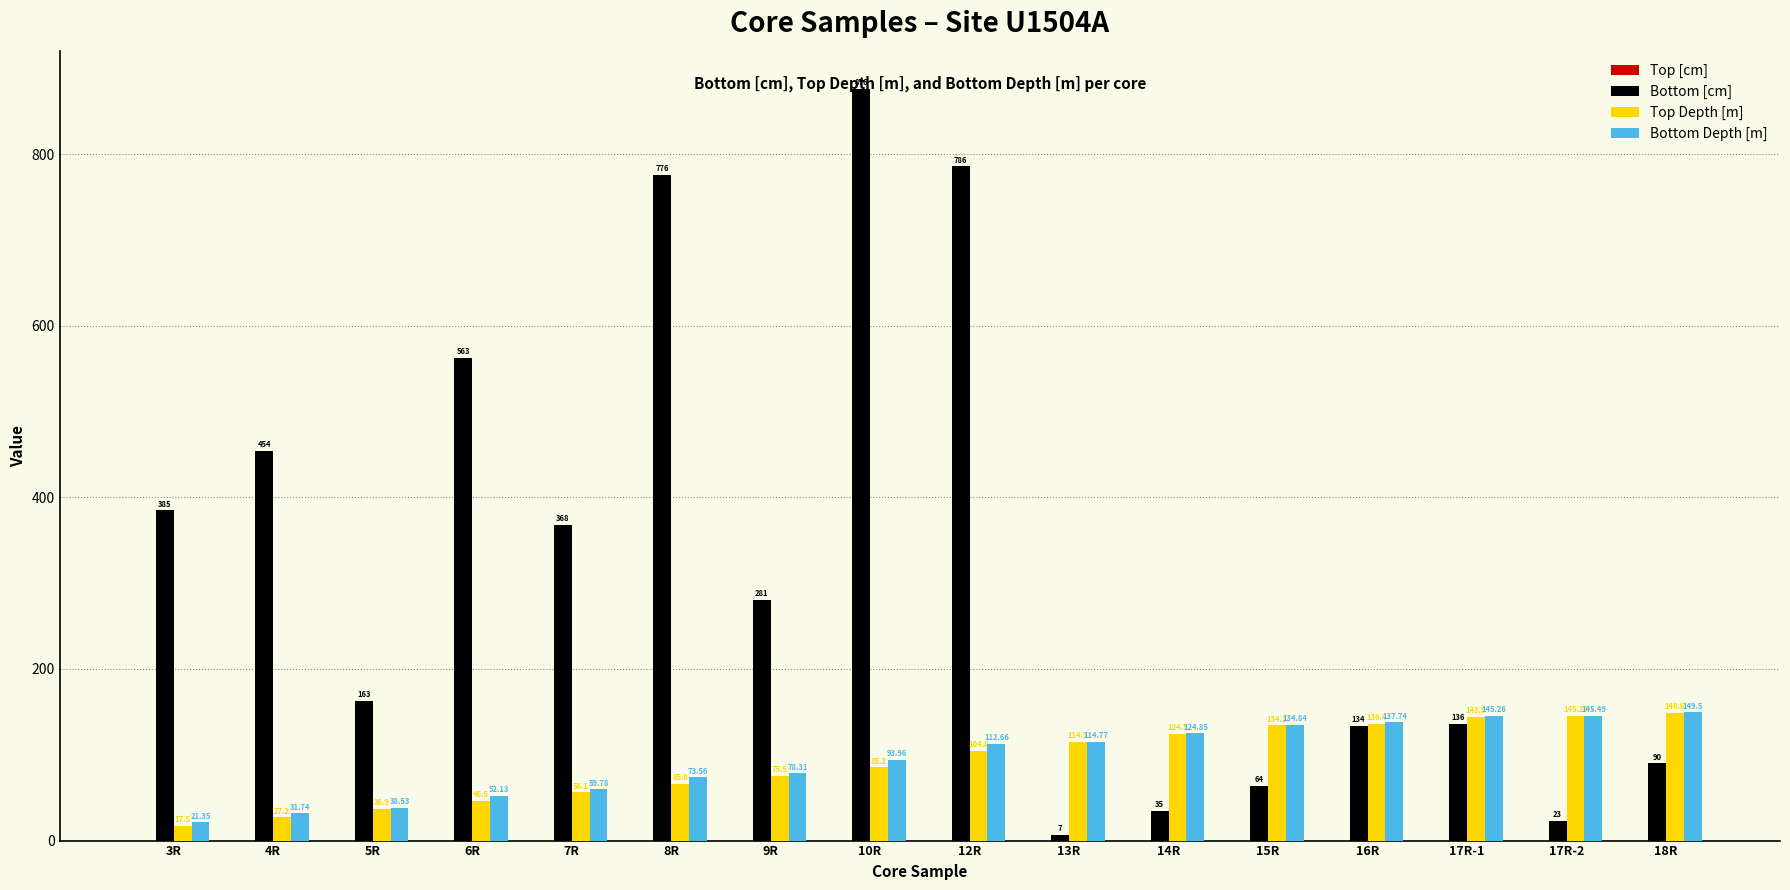

What is the sum of all Top Depth [m] values?

1463.1